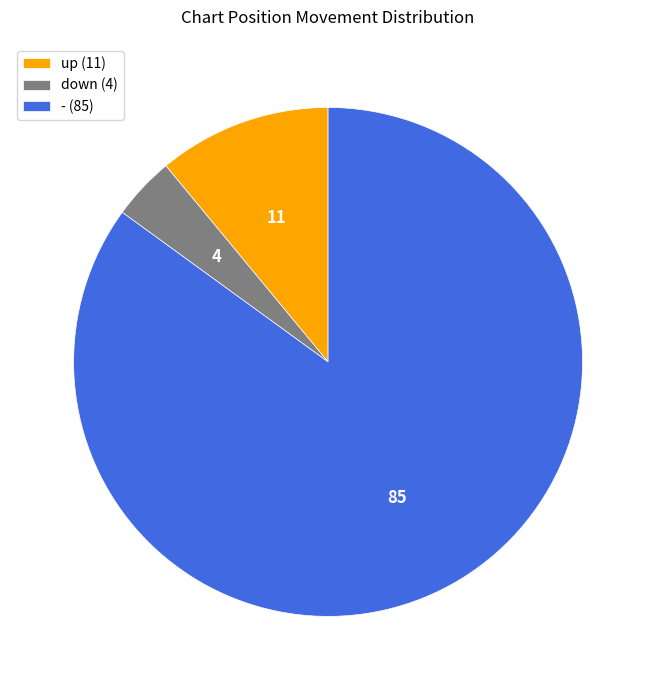

Combined, do down (4) and - (85) account for over 50%?

Yes